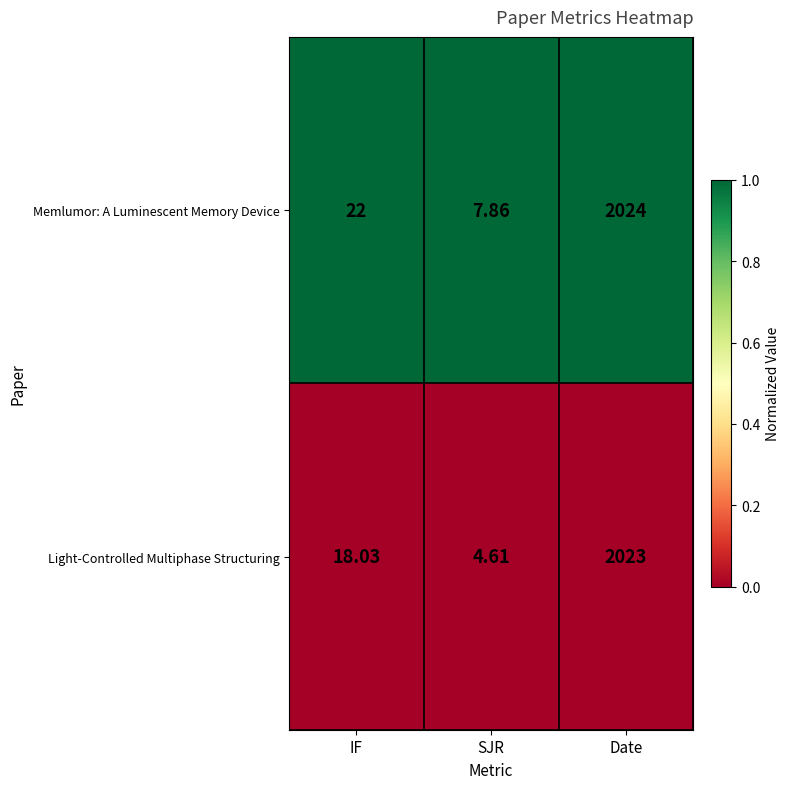

Is the value of Light-Controlled Multiphase Structuring at Date greater than the value of Memlumor: A Luminescent Memory Device at Date?

No